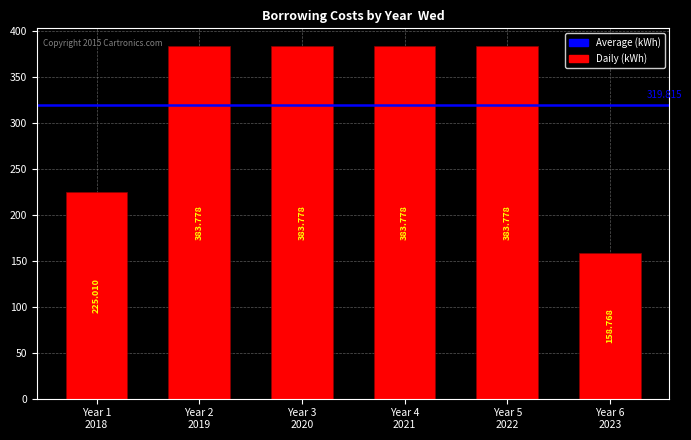

How many data points are above 383?

4